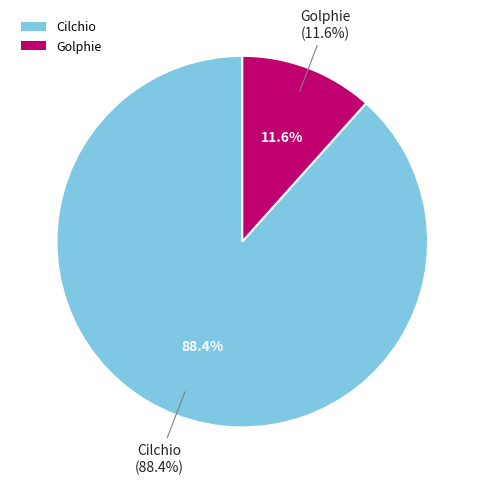

Is there any slice that represents more than half of the pie?

Yes